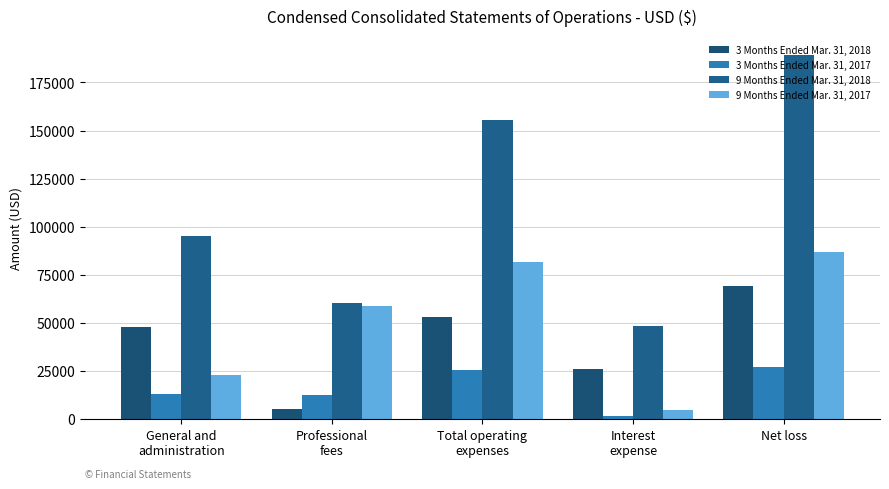

Which category has the lowest value in the 3 Months Ended Mar. 31, 2017 series?

Interest
expense